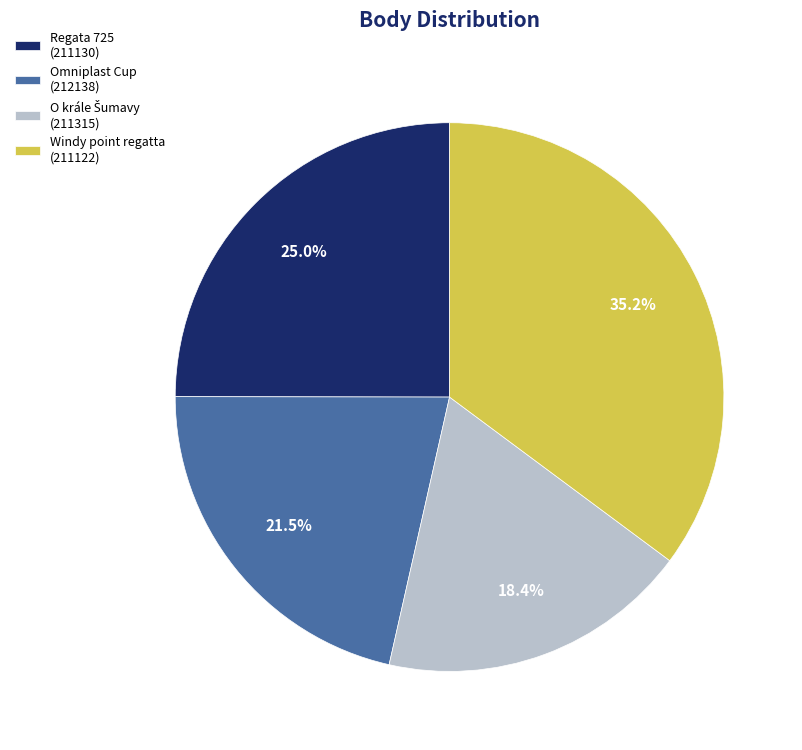

What percentage is NOT represented by Regata 725 (211130)?

75.0%